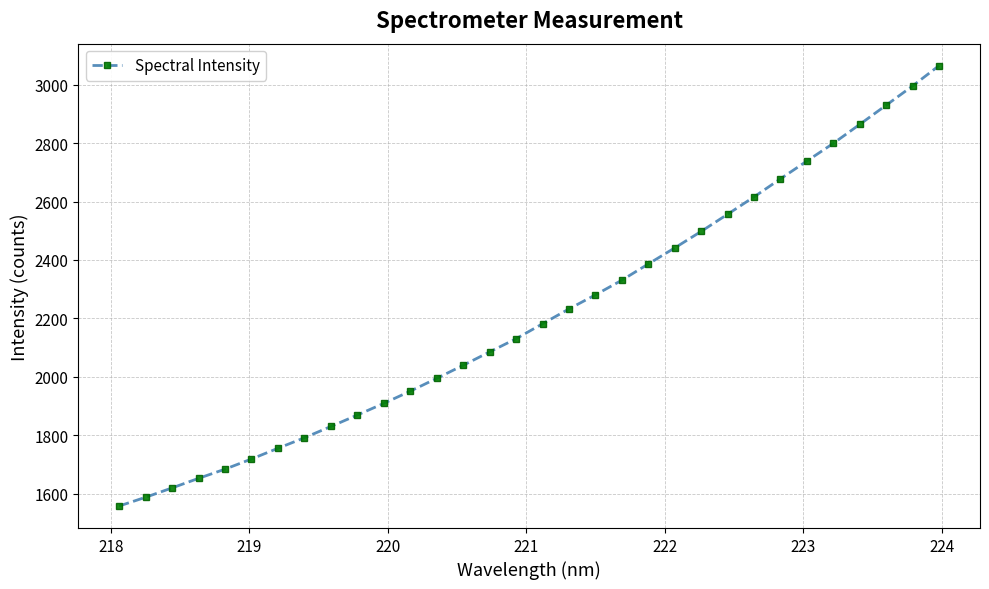

What is the sum of all values?

70767.6